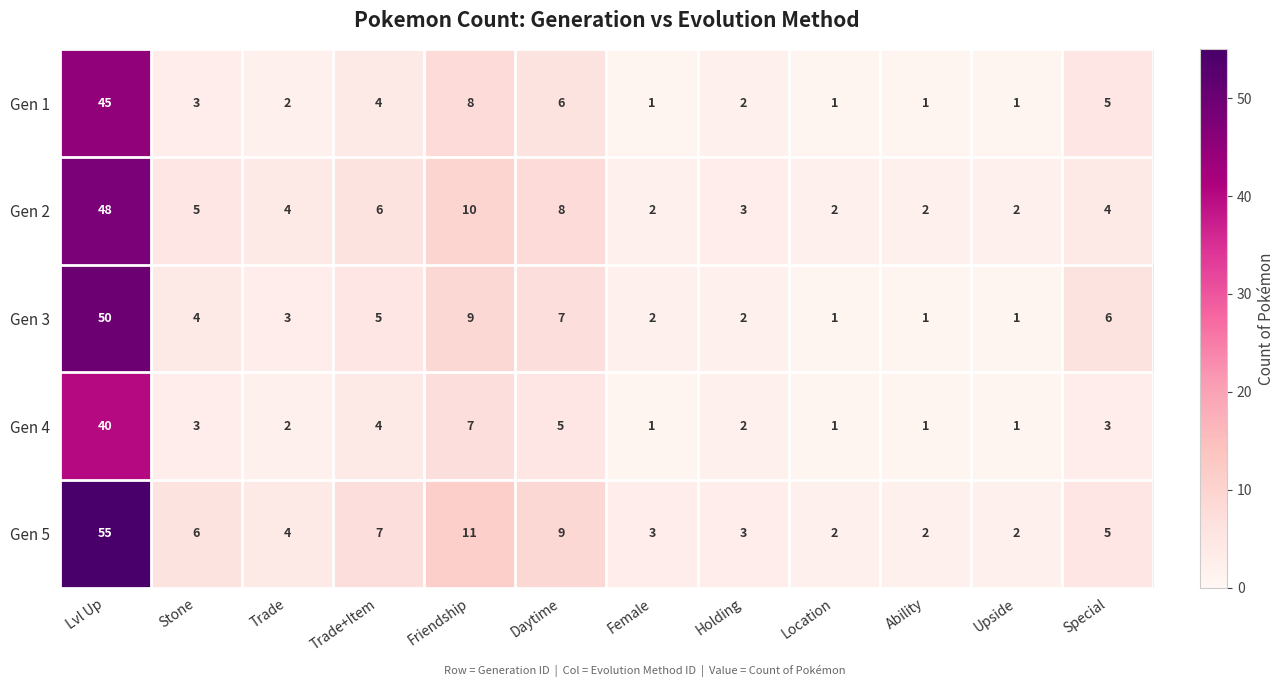

Is it true that Gen 4 equals 40 at Lvl Up?

True